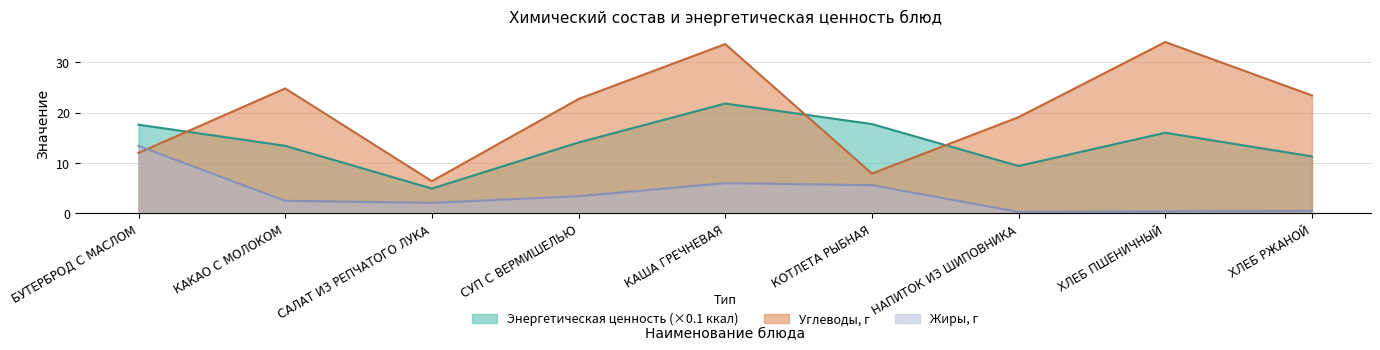

What is the sum of the Углеводы, г values at КАКАО С МОЛОКОМ and НАПИТОК ИЗ ШИПОВНИКА?

43.9